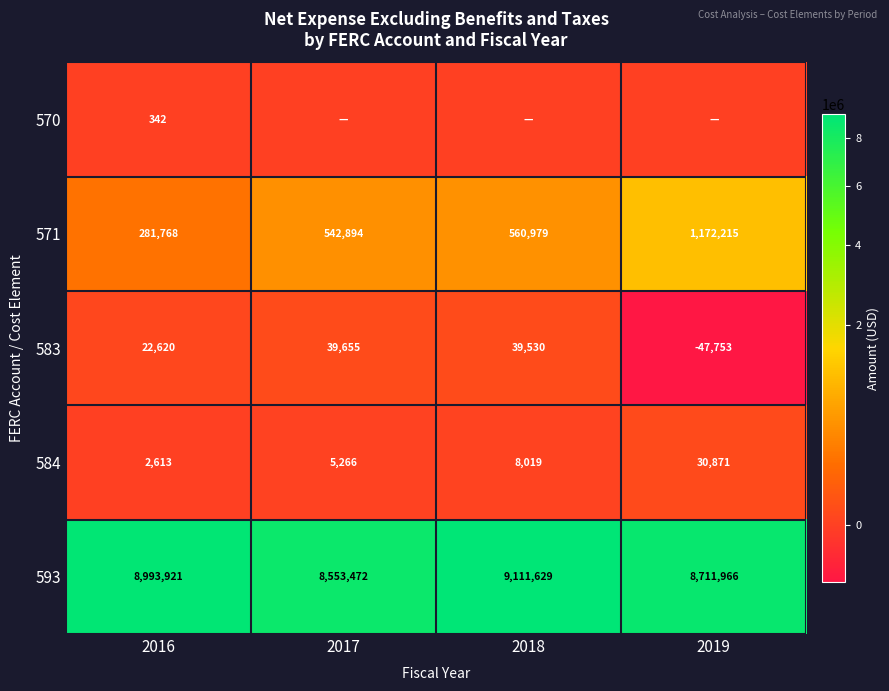

Is it true that 584 equals 8019 at 2018?

True